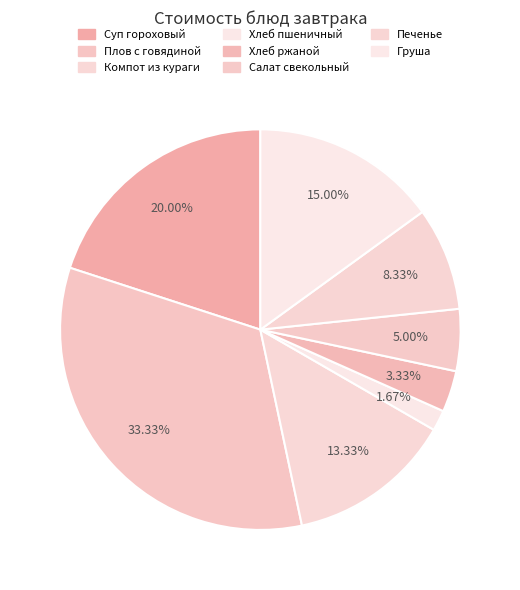

What percentage is the Печенье slice, to the nearest percent?

8%